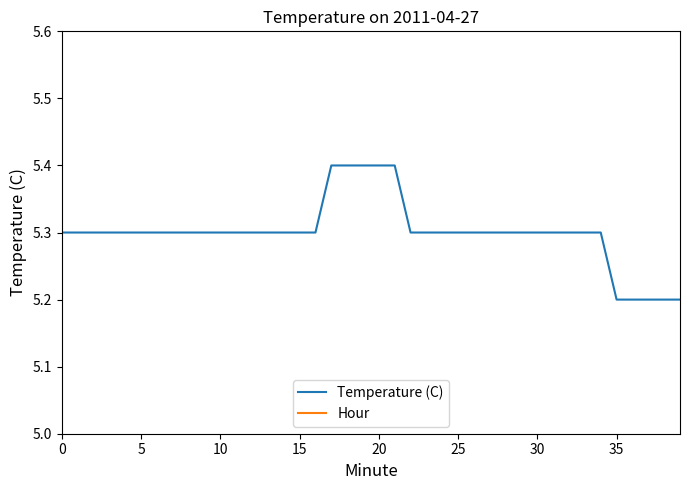

Reading right to left, transcribe all the data shown in this chart.

Temperature (C): 5.2	5.2	5.2	5.2	5.2	5.3	5.3	5.3	5.3	5.3	5.3	5.3	5.3	5.3	5.3	5.3	5.3	5.3	5.4	5.4	5.4	5.4	5.4	5.3	5.3	5.3	5.3	5.3	5.3	5.3	5.3	5.3	5.3	5.3	5.3	5.3	5.3	5.3	5.3	5.3
Hour: 0.0	0.0	0.0	0.0	0.0	0.0	0.0	0.0	0.0	0.0	0.0	0.0	0.0	0.0	0.0	0.0	0.0	0.0	0.0	0.0	0.0	0.0	0.0	0.0	0.0	0.0	0.0	0.0	0.0	0.0	0.0	0.0	0.0	0.0	0.0	0.0	0.0	0.0	0.0	0.0